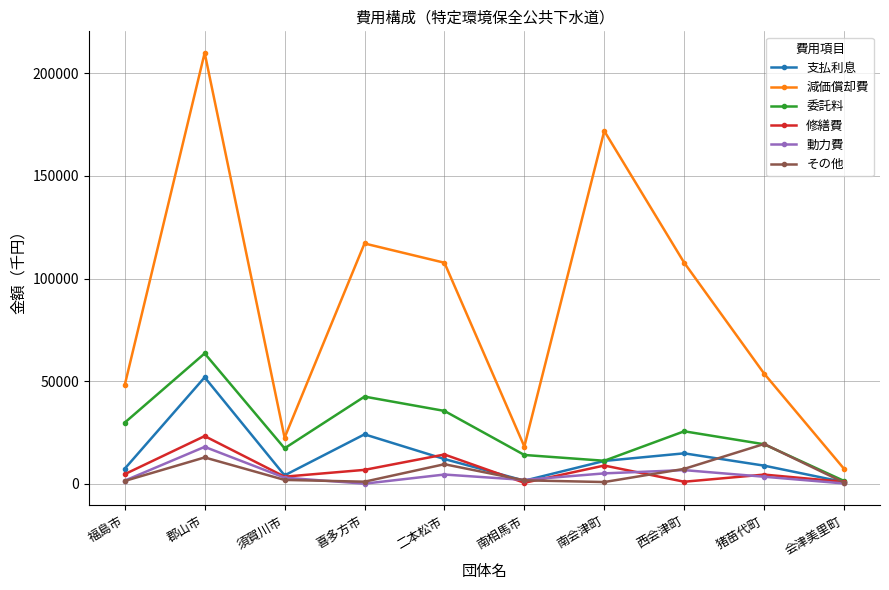

True or false: 動力費 and 修繕費 cross at least once.

True